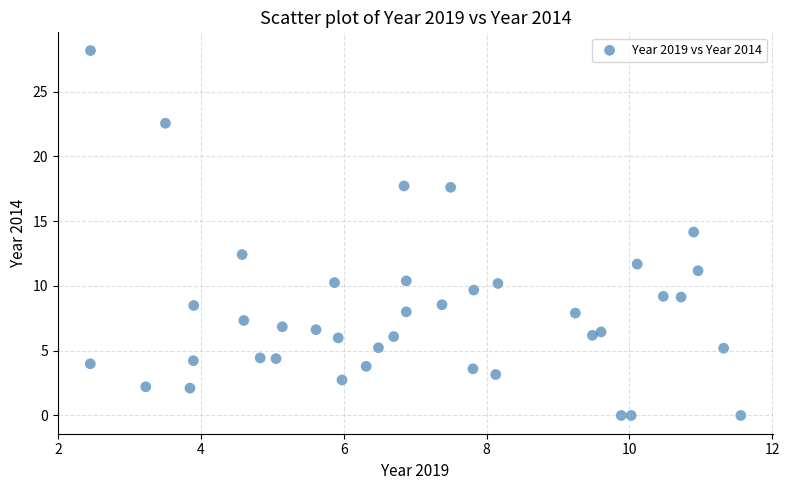

What is the range of X values (max minus min)?

9.1